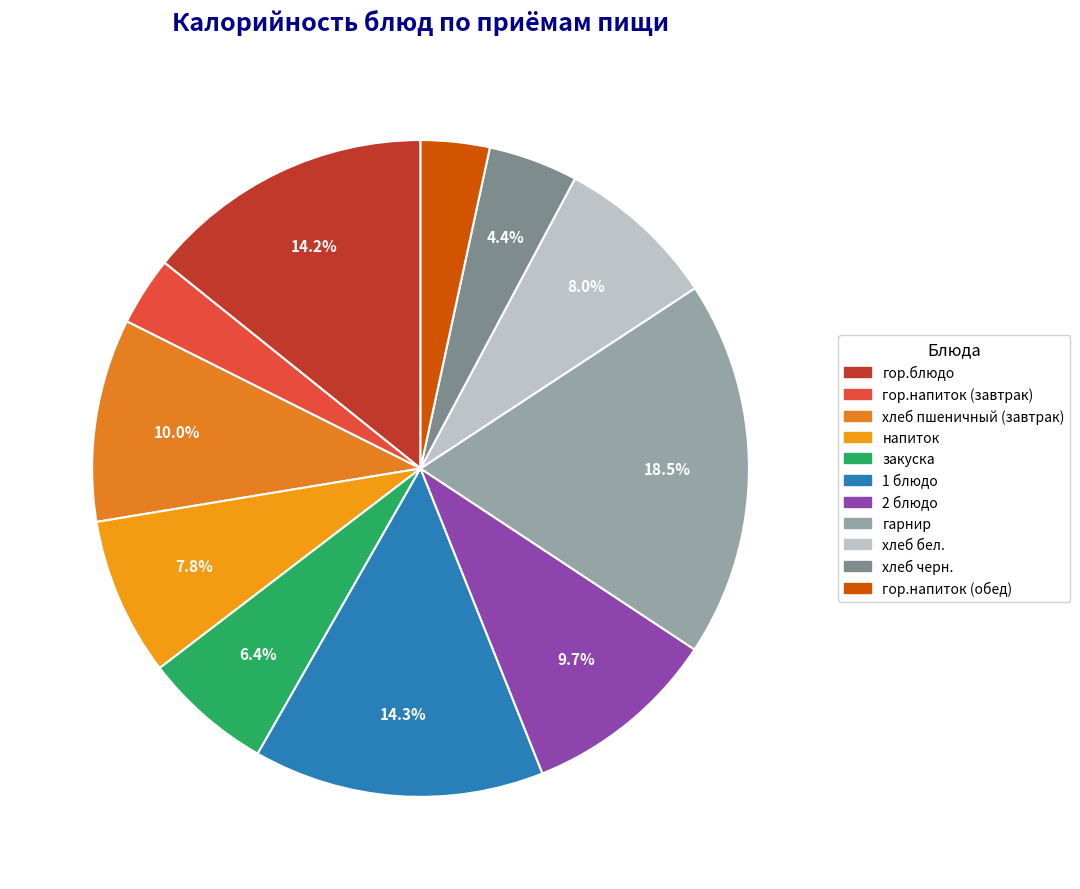

How much of the chart is everything except напиток?

92.2%